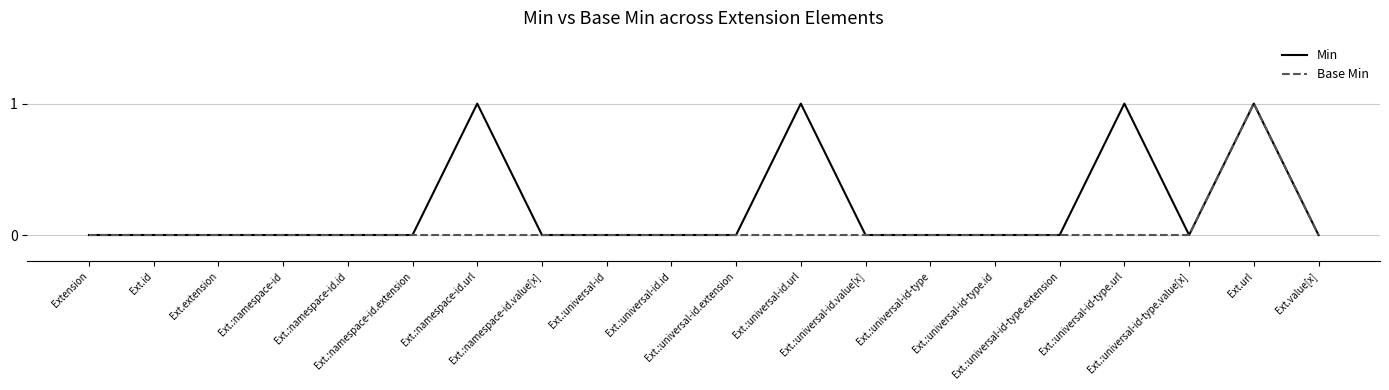

Which series has the largest total across all categories?

Min